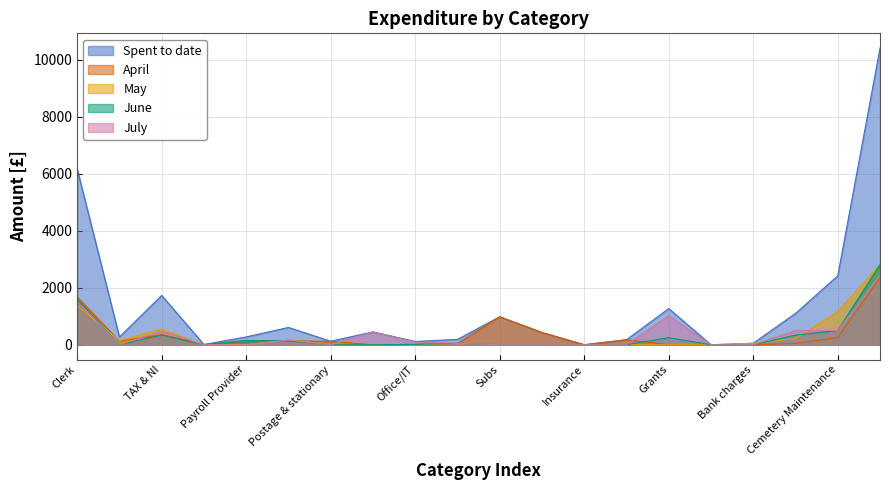

Reading left to right, transcribe all the data shown in this chart.

Spent to date: Clerk=6172.3	Deputy Clerk=271.9	TAX & NI=1730.5	Mileage=8.6	Payroll Provider=274.0	Pension=607.3	Postage & stationary=123.2	Rent=450.0	Office/IT=115.9	Telephone=187.6	Subs=982.4	Audit=430.0	Insurance=0.0	Training=175.0	Grants=1270.0	Legal=0.0	Bank charges=53.0	VT Cemetery Maintenance=1098.8	Cemetery Maintenance=2420.0	Village Maintenance=10412.1
April: Clerk=1679.7	Deputy Clerk=121.9	TAX & NI=354.7	Mileage=8.6	Payroll Provider=123.0	Pension=136.8	Postage & stationary=118.9	Rent=0.0	Office/IT=12.0	Telephone=42.8	Subs=982.4	Audit=430.0	Insurance=0.0	Training=175.0	Grants=0.0	Legal=0.0	Bank charges=0.0	VT Cemetery Maintenance=48.8	Cemetery Maintenance=250.0	Village Maintenance=2357.4
May: Clerk=1377.5	Deputy Clerk=150.0	TAX & NI=549.4	Mileage=0.0	Payroll Provider=0.0	Pension=173.5	Postage & stationary=4.3	Rent=0.0	Office/IT=0.0	Telephone=43.6	Subs=0.0	Audit=0.0	Insurance=0.0	Training=0.0	Grants=0.0	Legal=0.0	Bank charges=50.0	VT Cemetery Maintenance=217.5	Cemetery Maintenance=1170.0	Village Maintenance=2803.3
June: Clerk=1592.7	Deputy Clerk=0.0	TAX & NI=344.2	Mileage=0.0	Payroll Provider=151.0	Pension=136.2	Postage & stationary=0.0	Rent=0.0	Office/IT=12.0	Telephone=52.0	Subs=0.0	Audit=0.0	Insurance=0.0	Training=0.0	Grants=250.0	Legal=0.0	Bank charges=0.0	VT Cemetery Maintenance=337.5	Cemetery Maintenance=500.0	Village Maintenance=2813.0
July: Clerk=1522.3	Deputy Clerk=0.0	TAX & NI=482.2	Mileage=0.0	Payroll Provider=0.0	Pension=160.8	Postage & stationary=0.0	Rent=450.0	Office/IT=91.9	Telephone=49.3	Subs=0.0	Audit=0.0	Insurance=0.0	Training=0.0	Grants=1020.0	Legal=0.0	Bank charges=3.0	VT Cemetery Maintenance=495.0	Cemetery Maintenance=500.0	Village Maintenance=2438.4